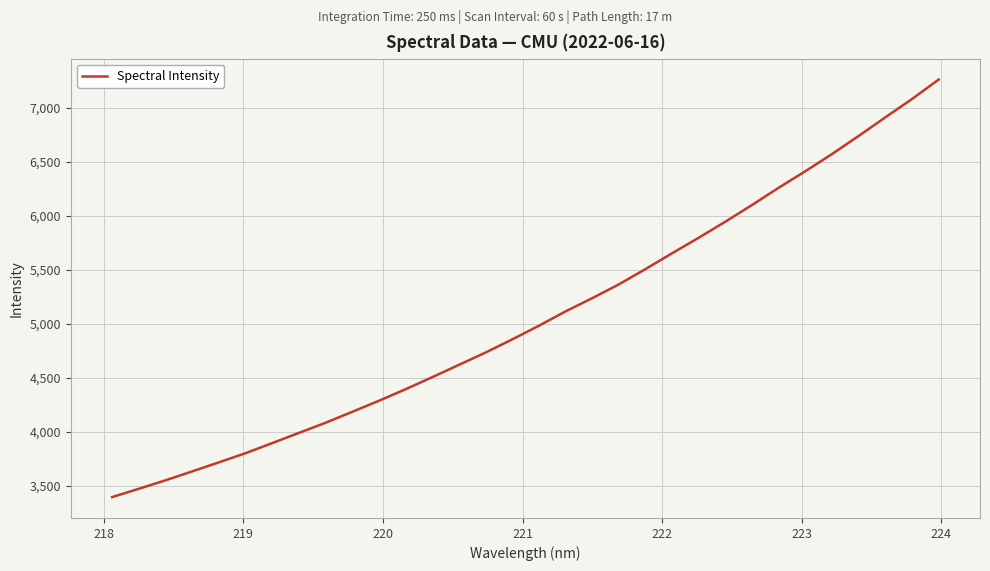

What is the difference between the maximum and minimum values?

3865.6